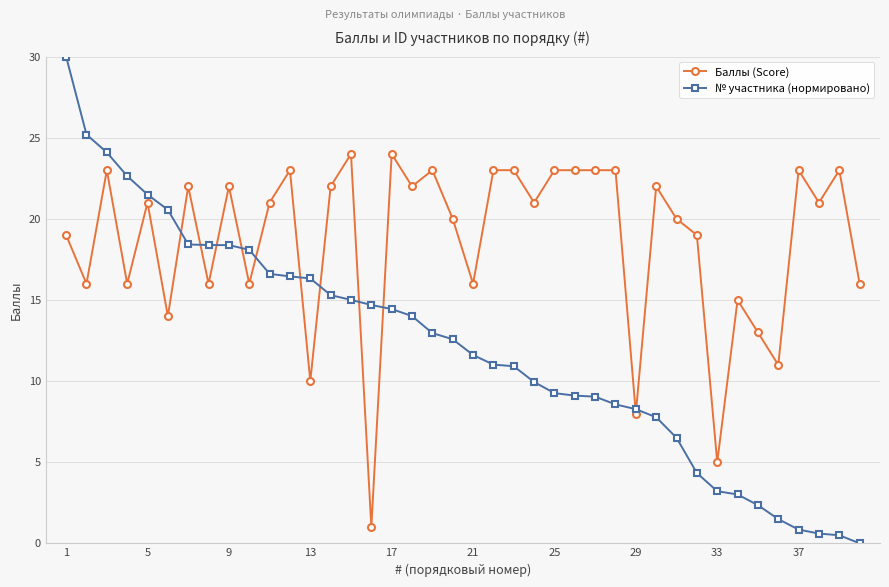

List the series in order of their peak value, lowest first.

Баллы (Score), № участника (нормировано)